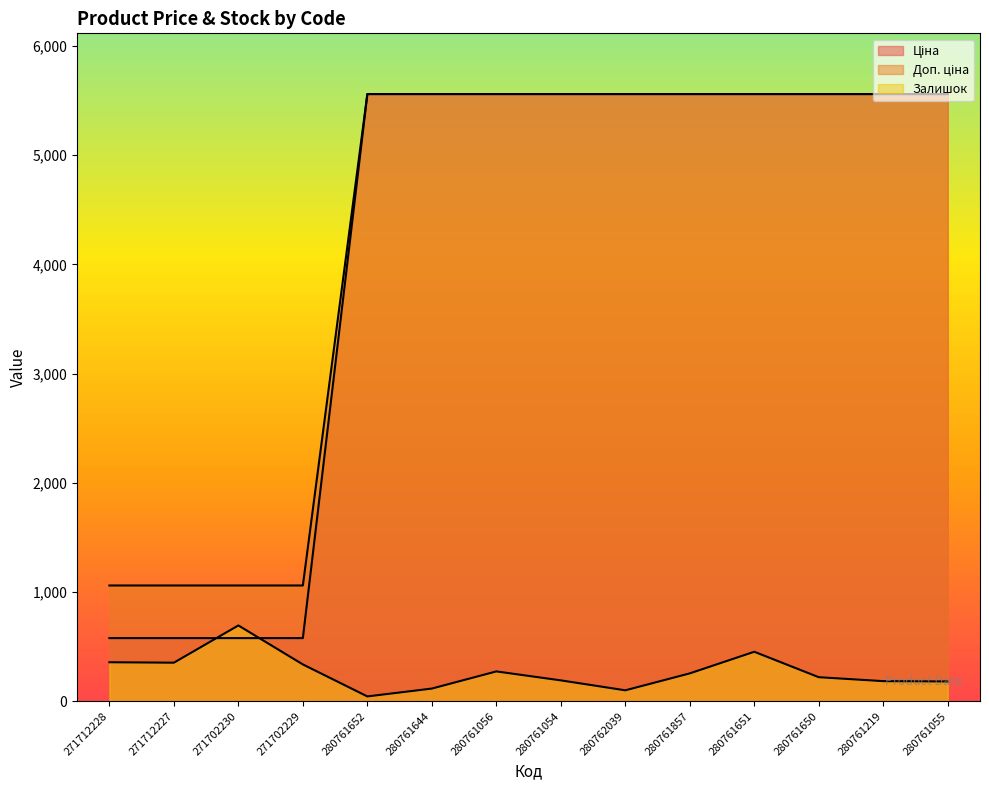

Reading left to right, list all the values displayed in this chart.

Ціна: 1060.0	1060.0	1060.0	1060.0	5560.3	5560.3	5560.3	5560.3	5560.3	5560.3	5560.3	5560.3	5560.3	5560.3
Доп. ціна: 578.1	578.1	578.1	578.1	5560.3	5560.3	5560.3	5560.3	5560.3	5560.3	5560.3	5560.3	5560.3	5560.3
Залишок: 357.0	353.0	694.0	337.0	44.0	116.0	273.0	191.0	100.0	255.0	453.0	220.0	184.0	181.0